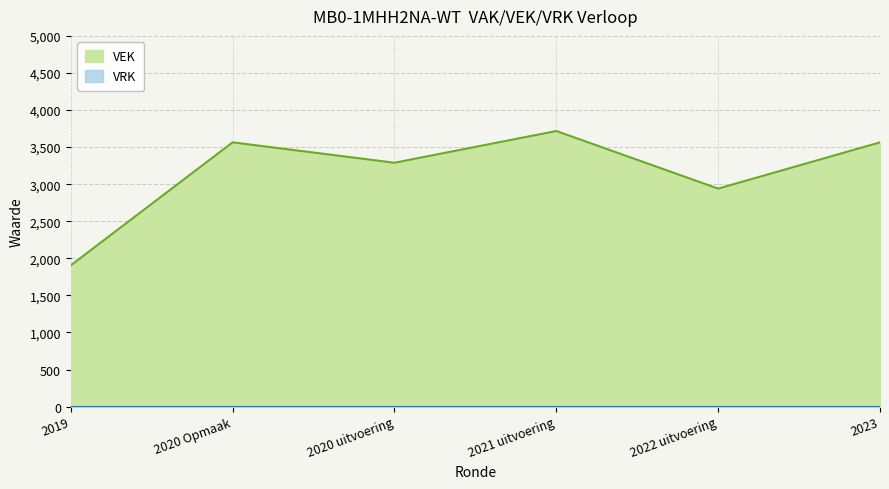

How many data points are less than 3564?

3